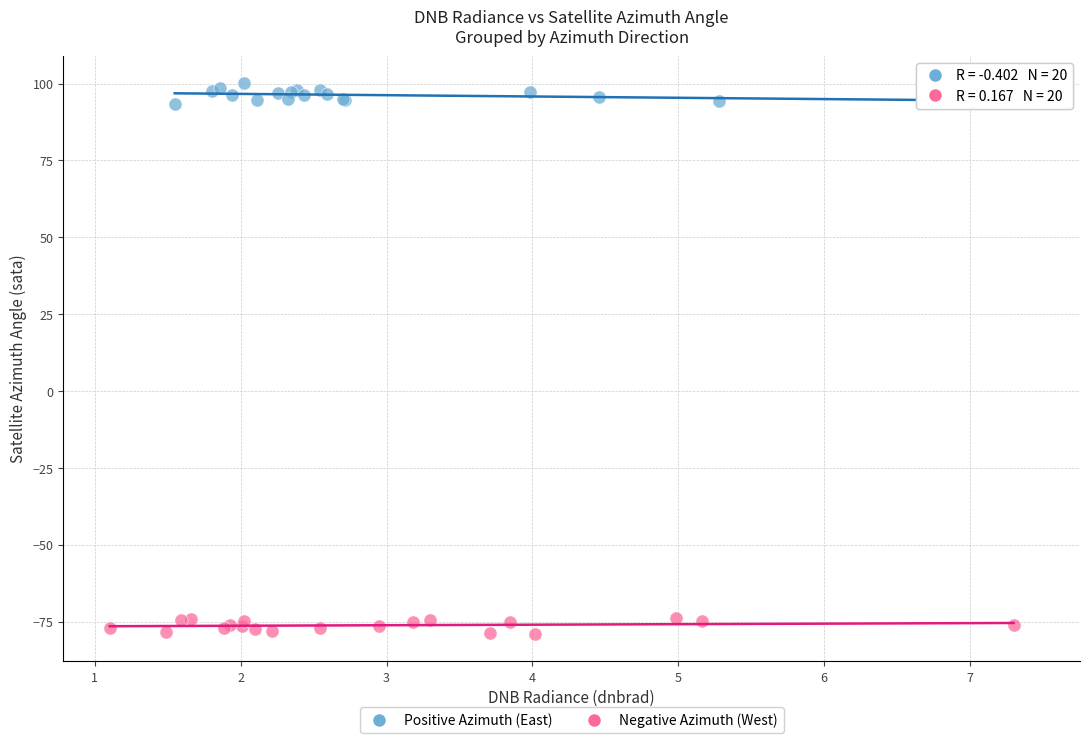

Which series contains the lowest Y value?

Negative Azimuth (West)